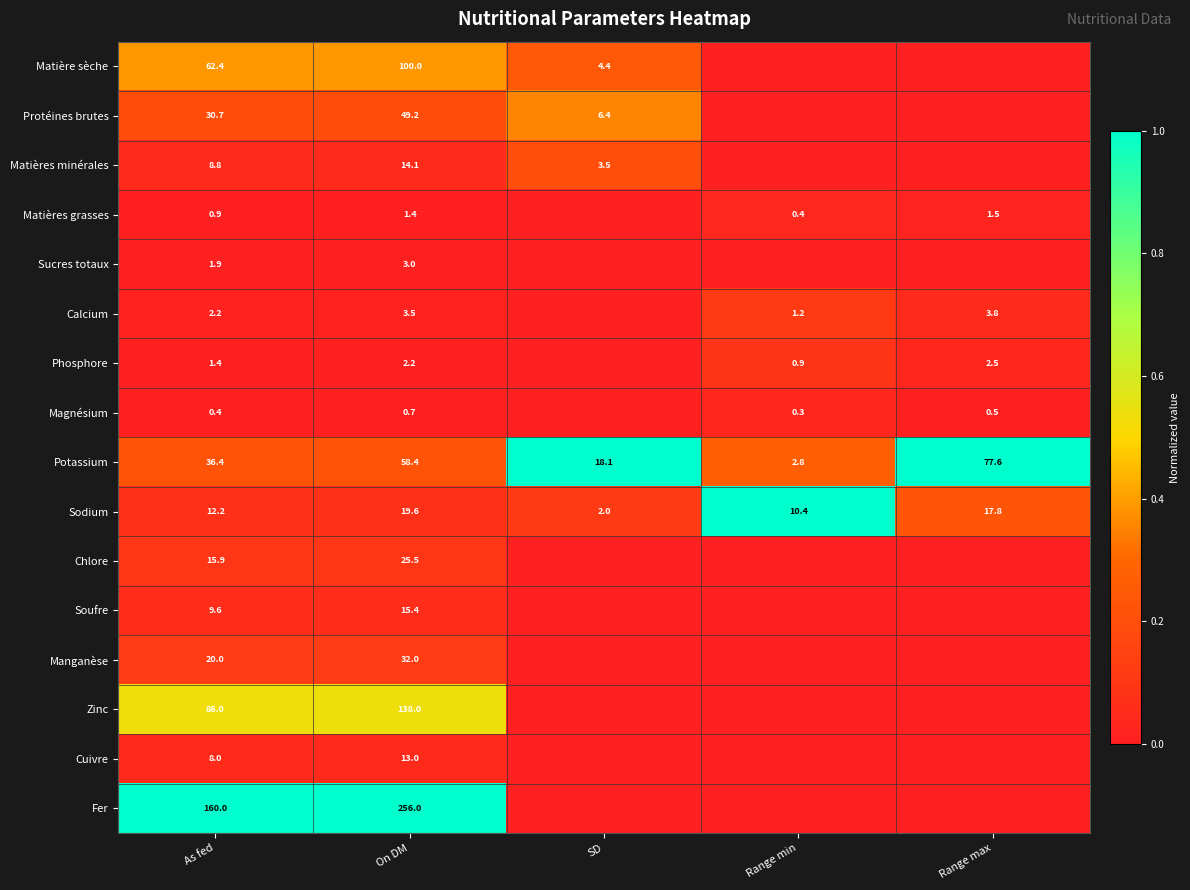

Which has a higher value, As fed or Range max?

As fed